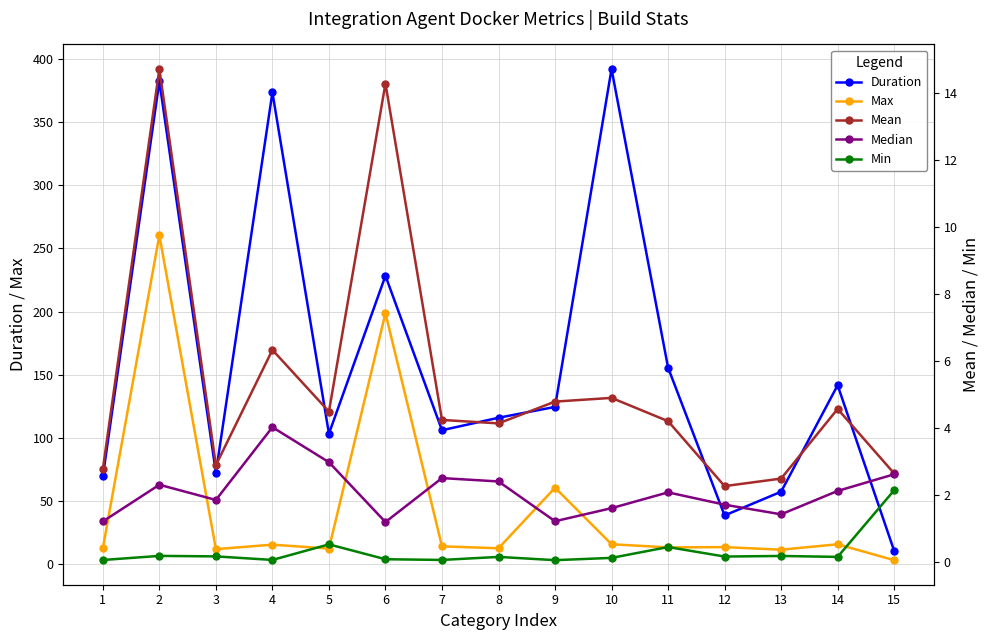

True or false: Max and Median cross at least once.

False